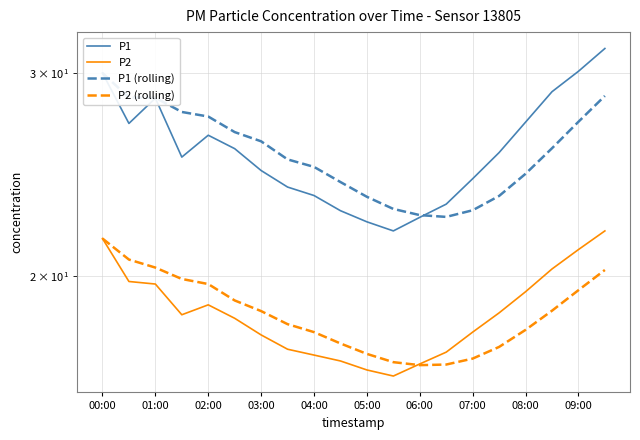

Is this an area chart (filled region under the line)?

No